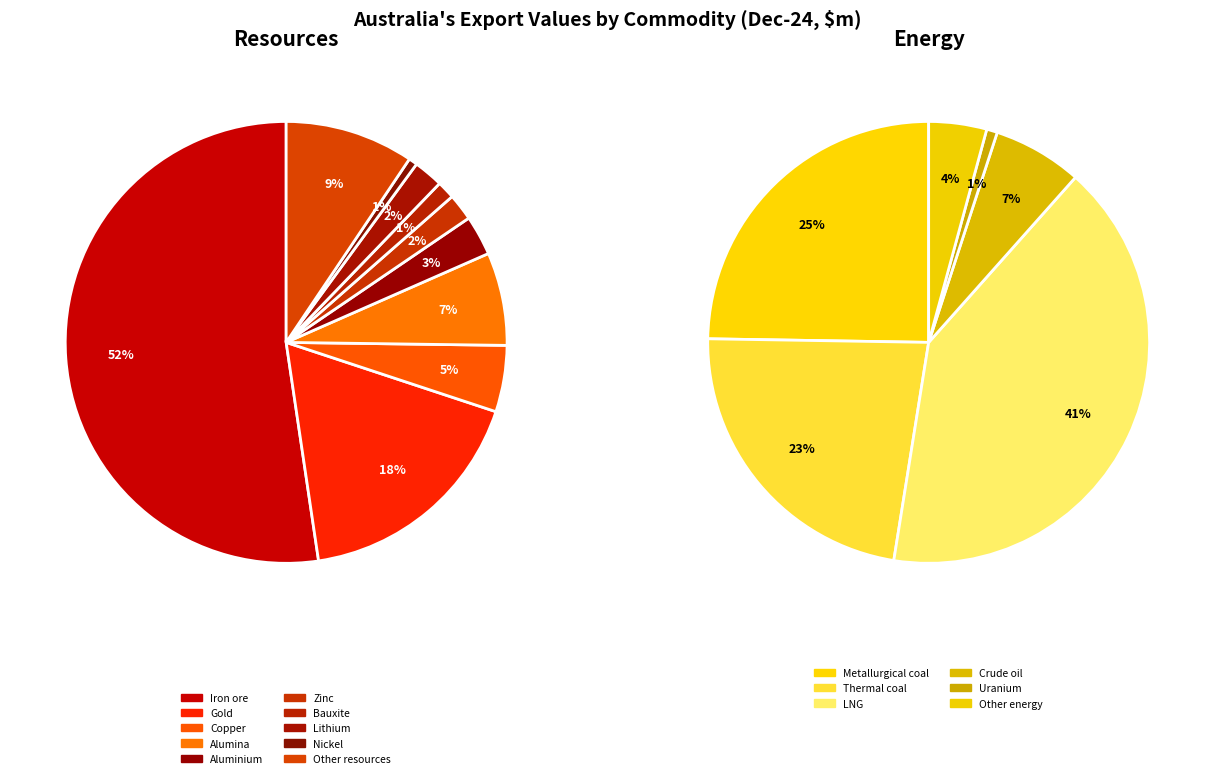

Is it true that Bauxite is 11% of the pie?

False